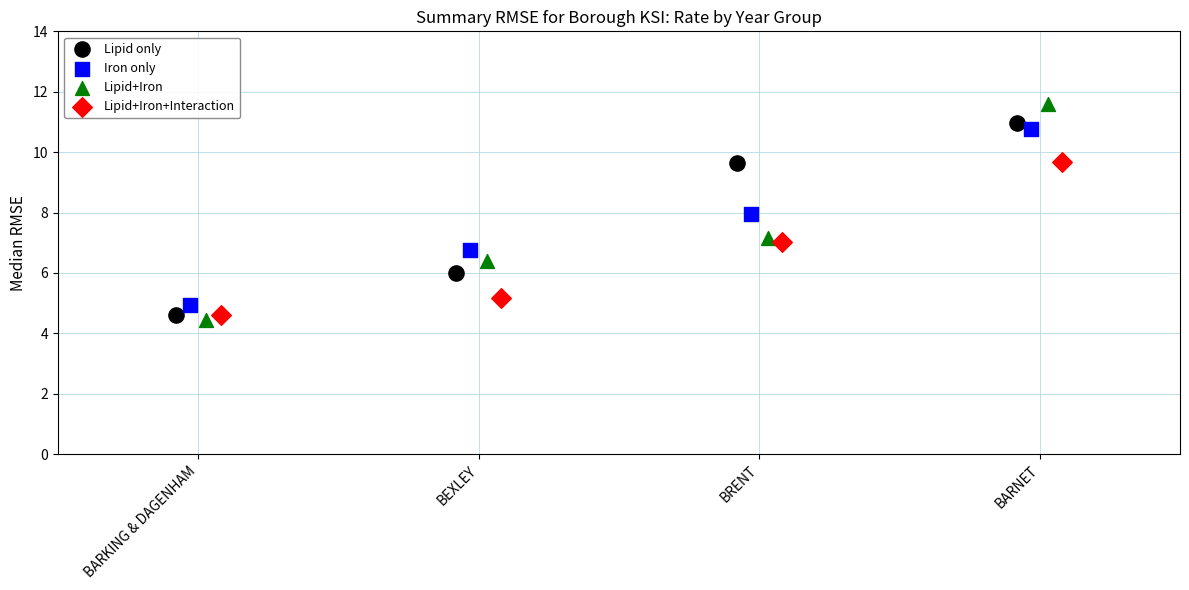

Which series contains the lowest Y value?

Lipid+Iron